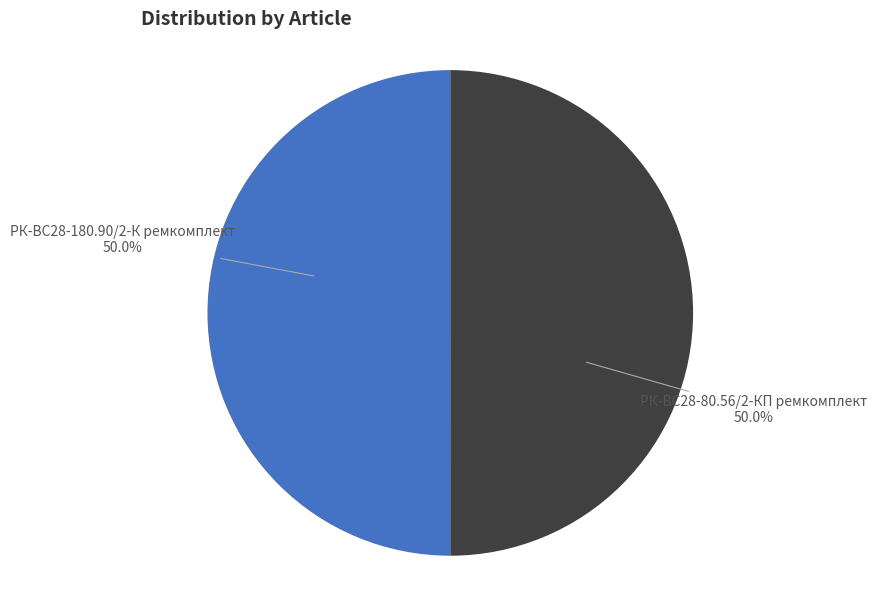

Do РК-ВС28-80.56/2-КП ремкомплект and РК-ВС28-180.90/2-К ремкомплект together represent more than half of the pie?

Yes